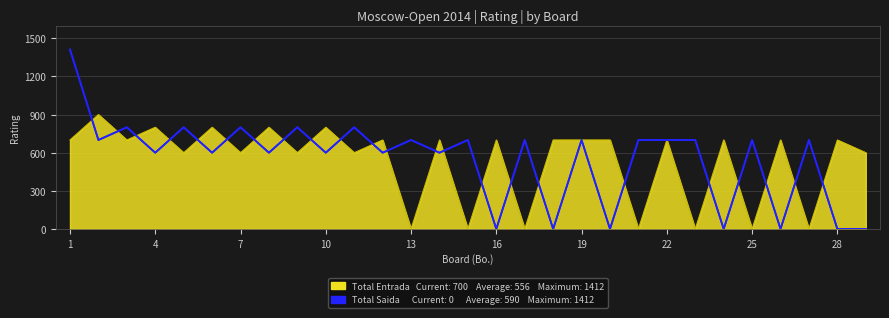

How many distinct data groups are displayed?

2